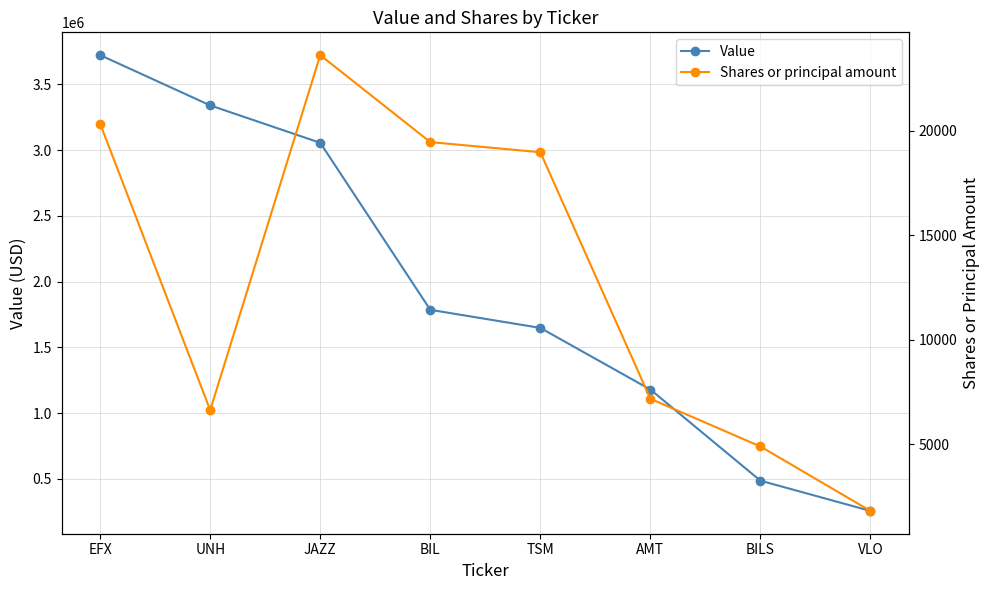

What is the difference between the maximum and minimum values in the Value series?

3467064